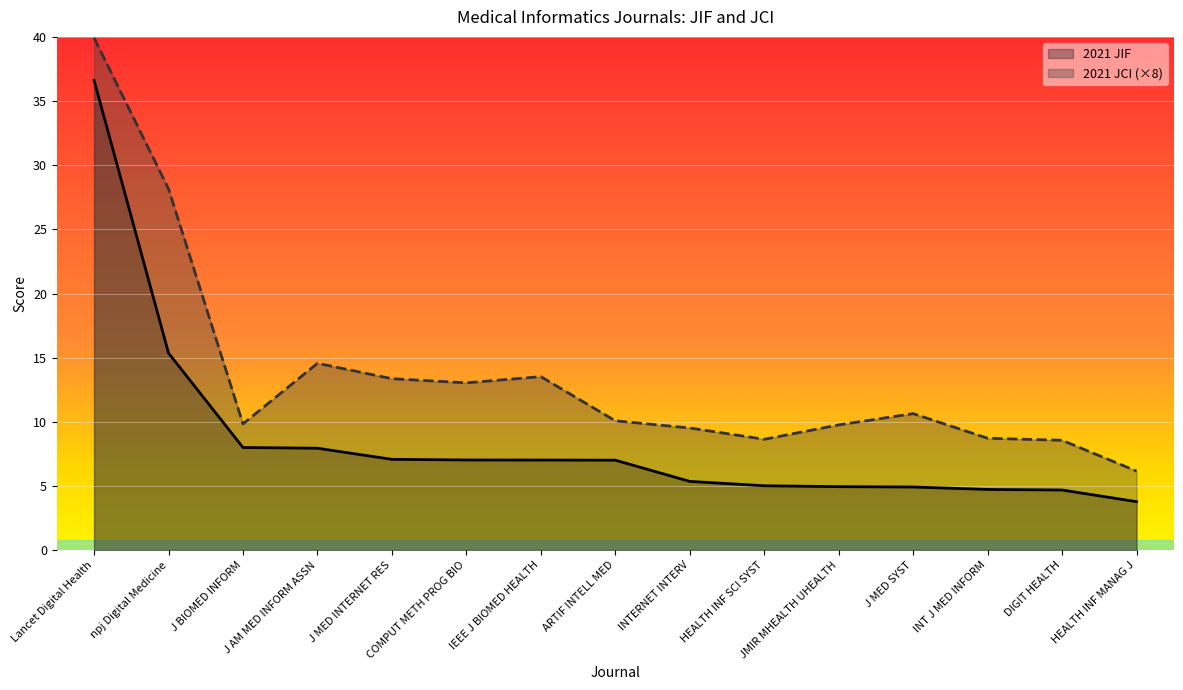

True or false: 2021 JIF and 2021 JCI (×8) intersect in this chart.

False